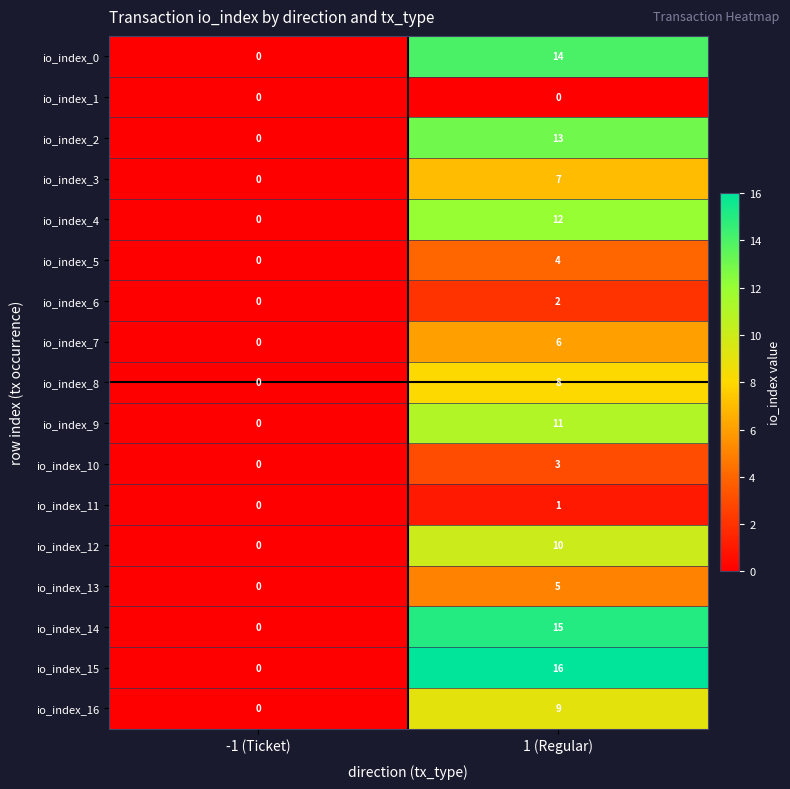

The value of io_index_0 at -1 (Ticket) is -9. True or false?

False